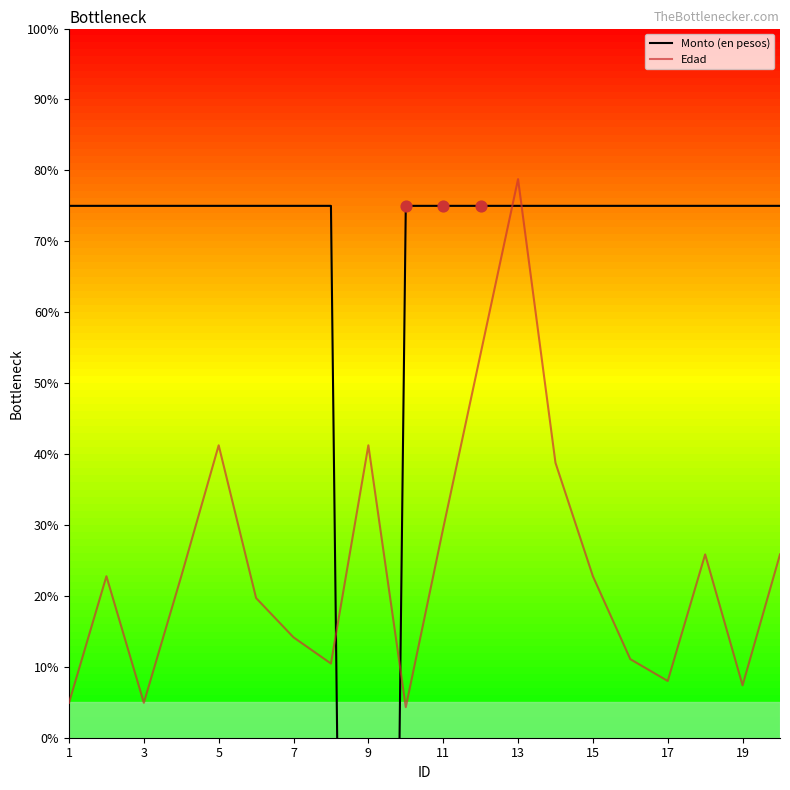

Which series has the largest total across all categories?

Monto (en pesos)